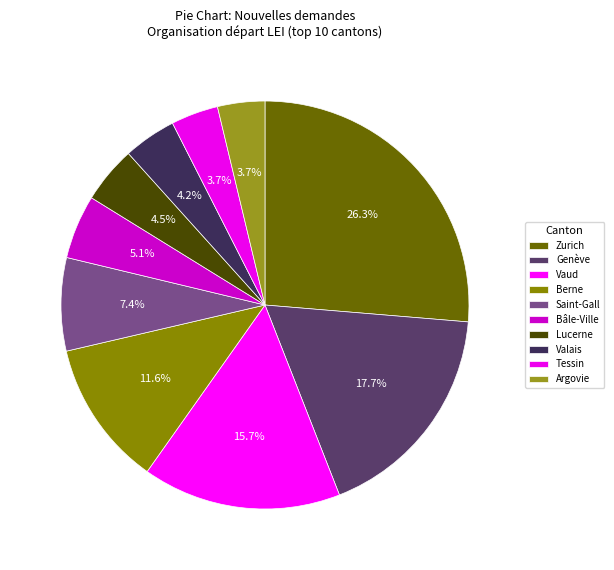

How many segments does this pie chart have?

10